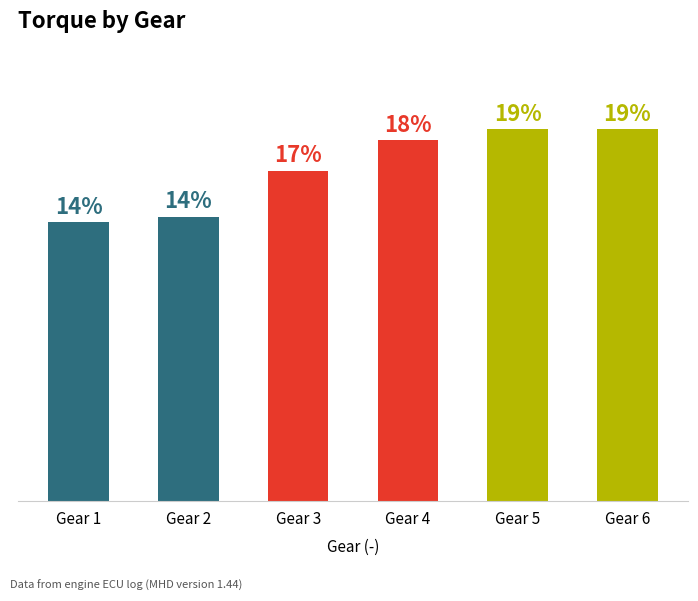

Where is the data nearest to the value 88?

Gear 3